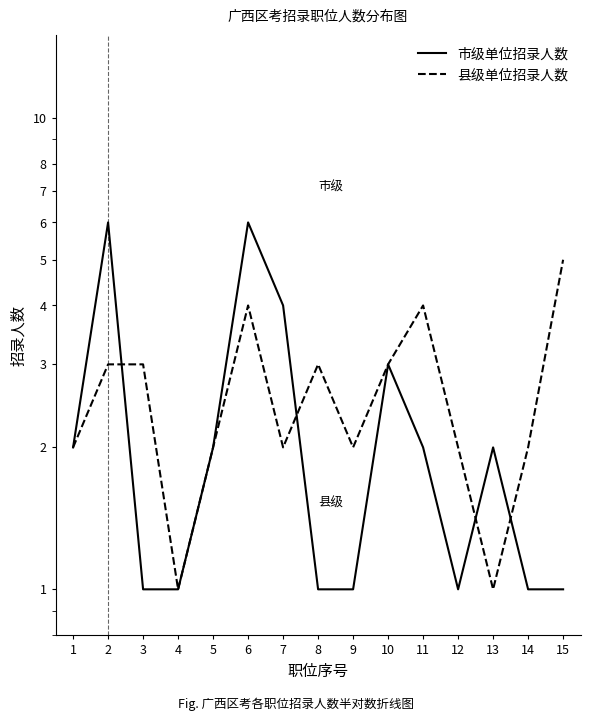

Which category has the lowest value across all series?

3